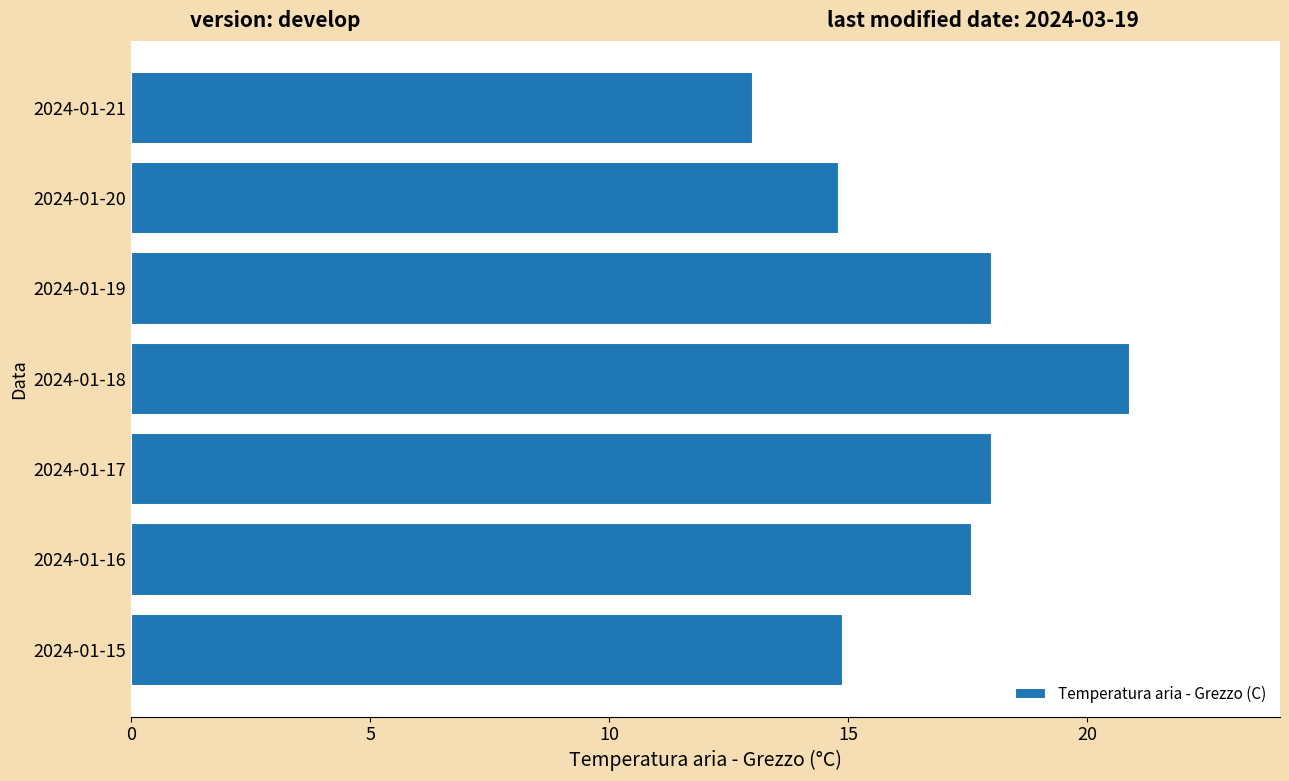

What value does the data have at 2024-01-16?

17.6